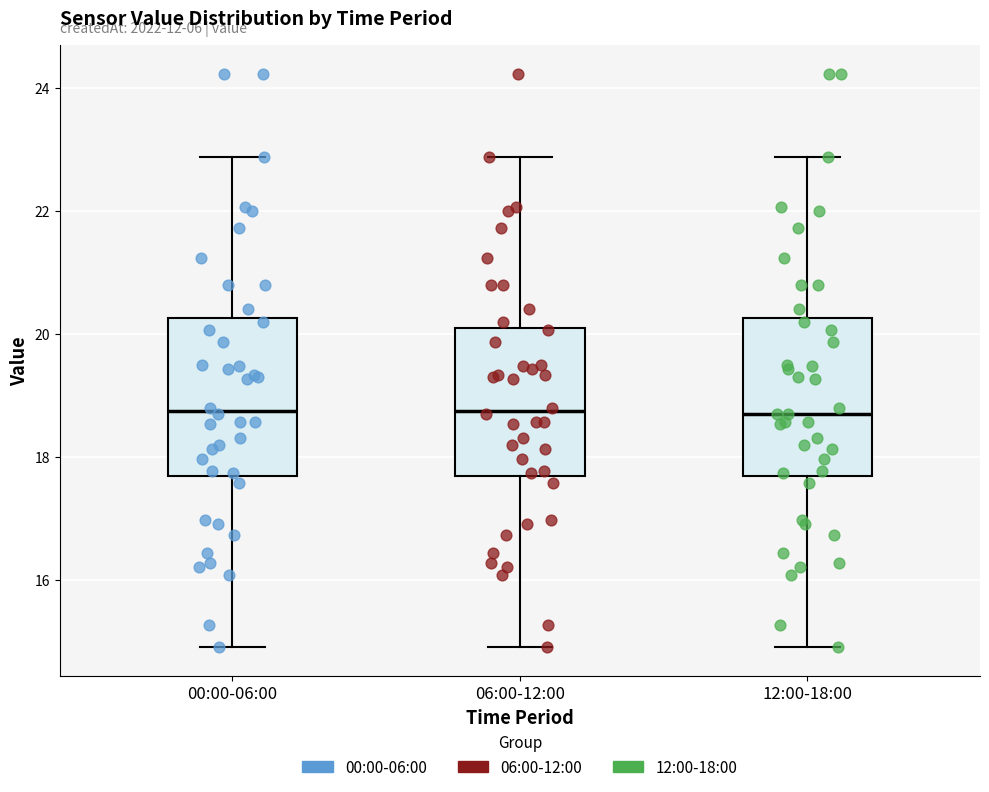

Where is the upper edge of the box for 00:00-06:00 on the y-axis? The values are not printed on the chart, so give them approximately, as read against the axis.

20.2